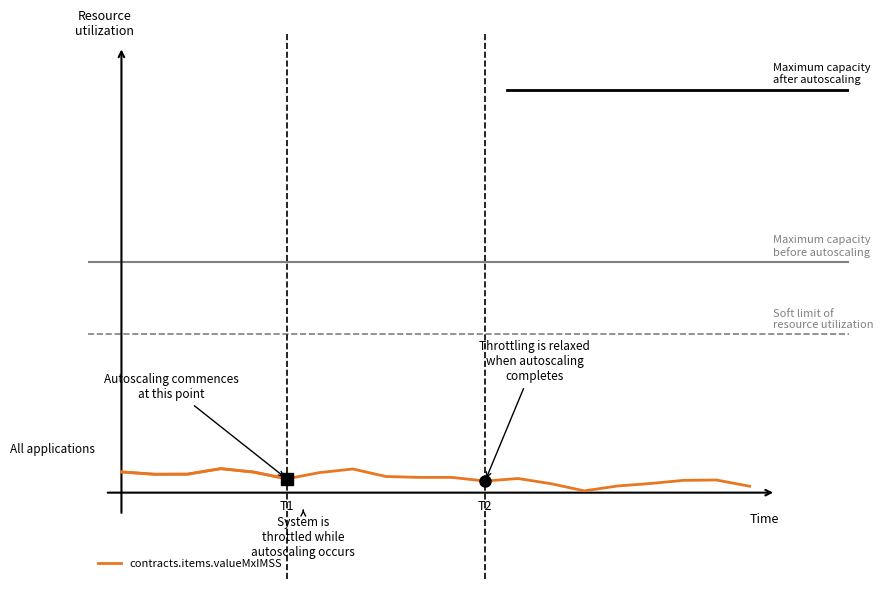

How many lines are shown in the chart?

1